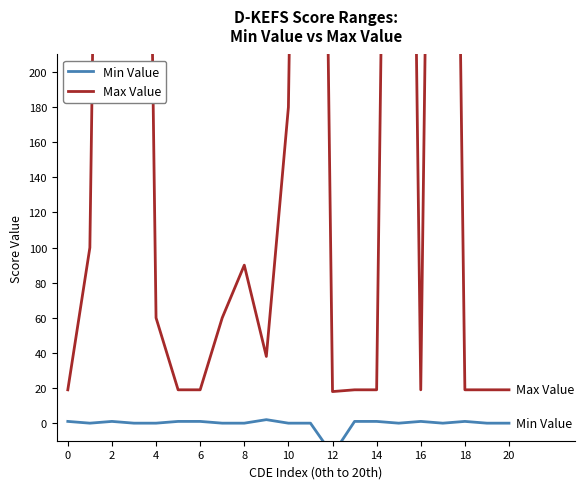

What are all the series names shown in the legend?

Min Value, Max Value